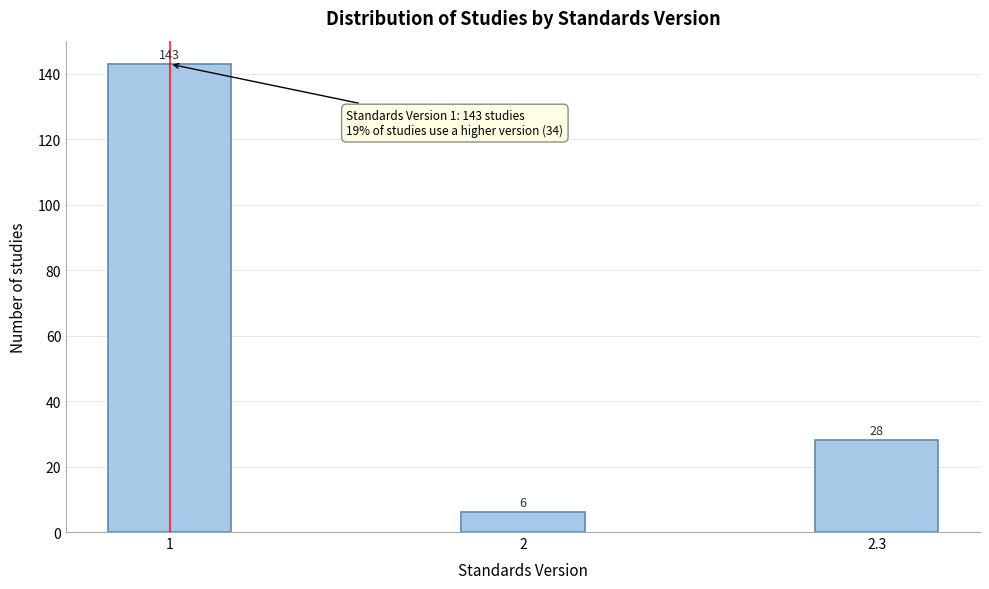

Reading left to right, transcribe all the data shown in this chart.

1=143	2=6	2.3=28